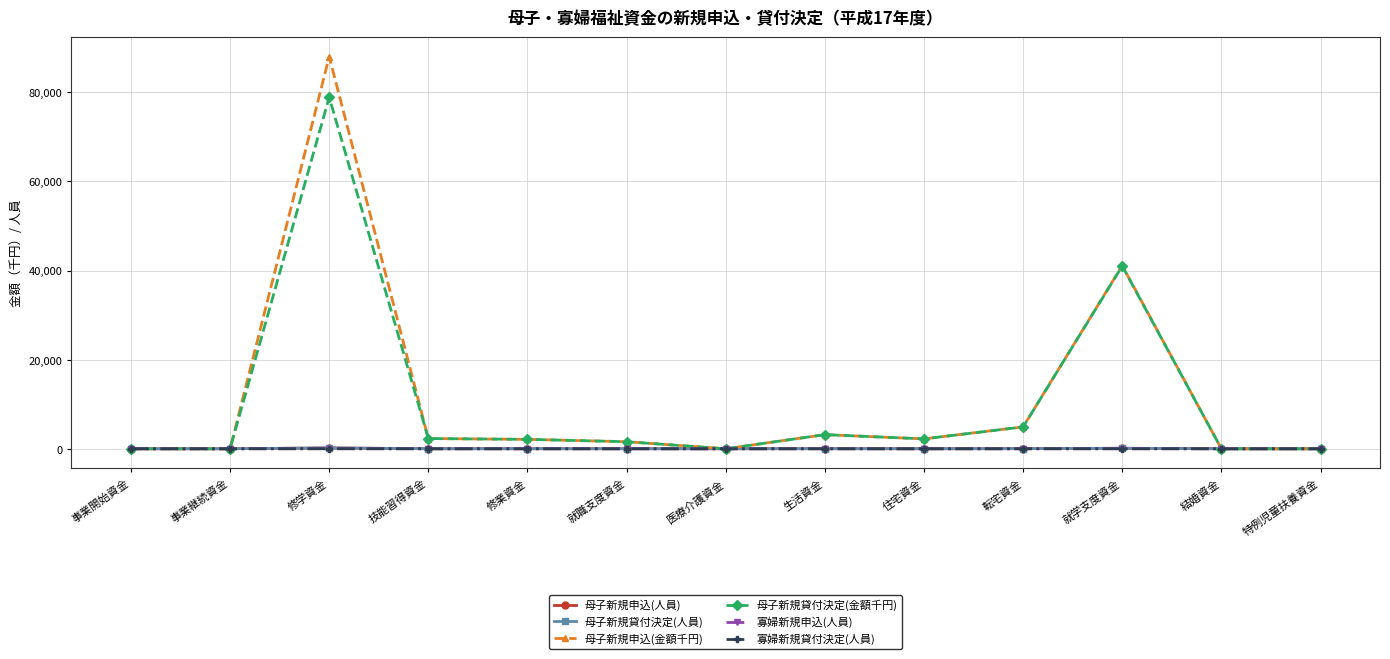

What is the label of the 3rd point from the left?

修学資金